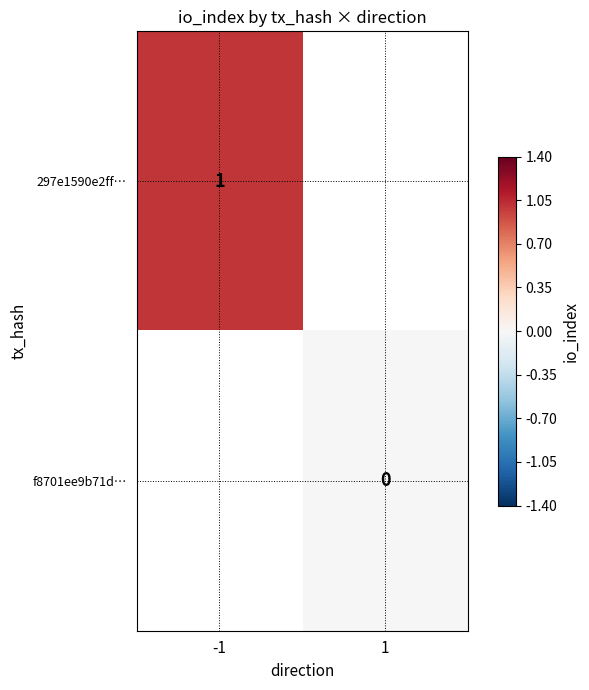

Is it true that 297e1590e2ff… equals 1 at -1?

True